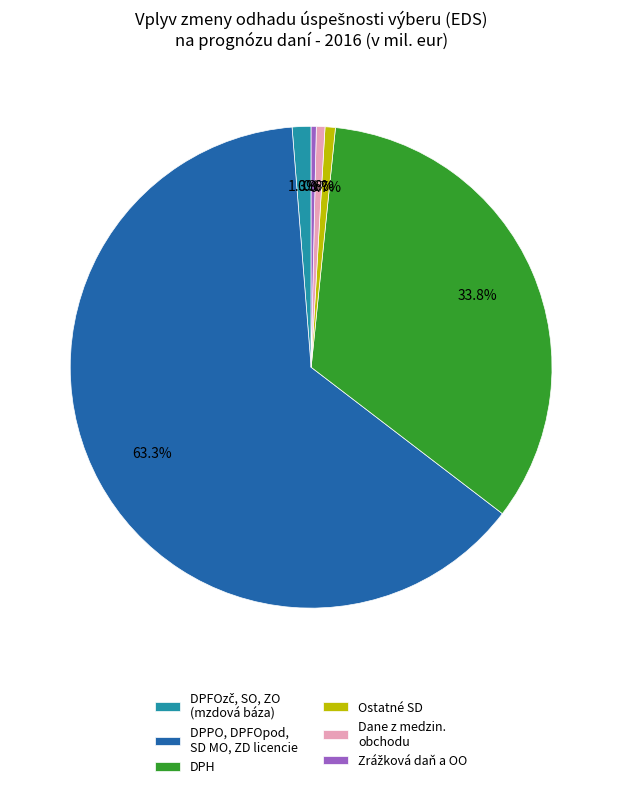

What percentage do Dane z medzin. obchodu and Ostatné SD together represent?

1.3%